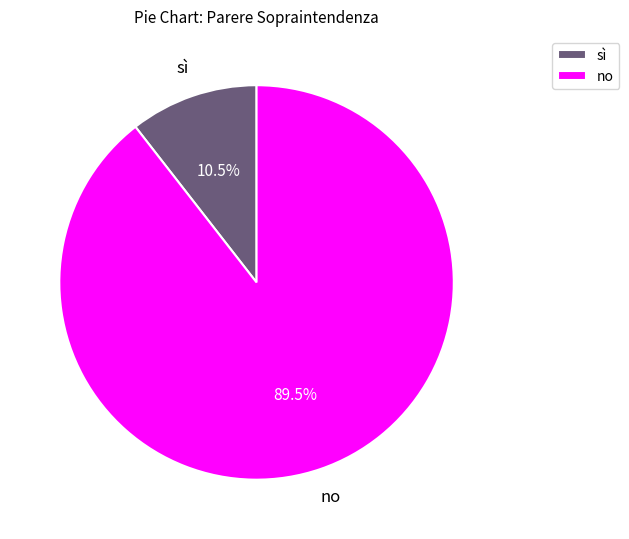

How many slices are in this pie chart?

2